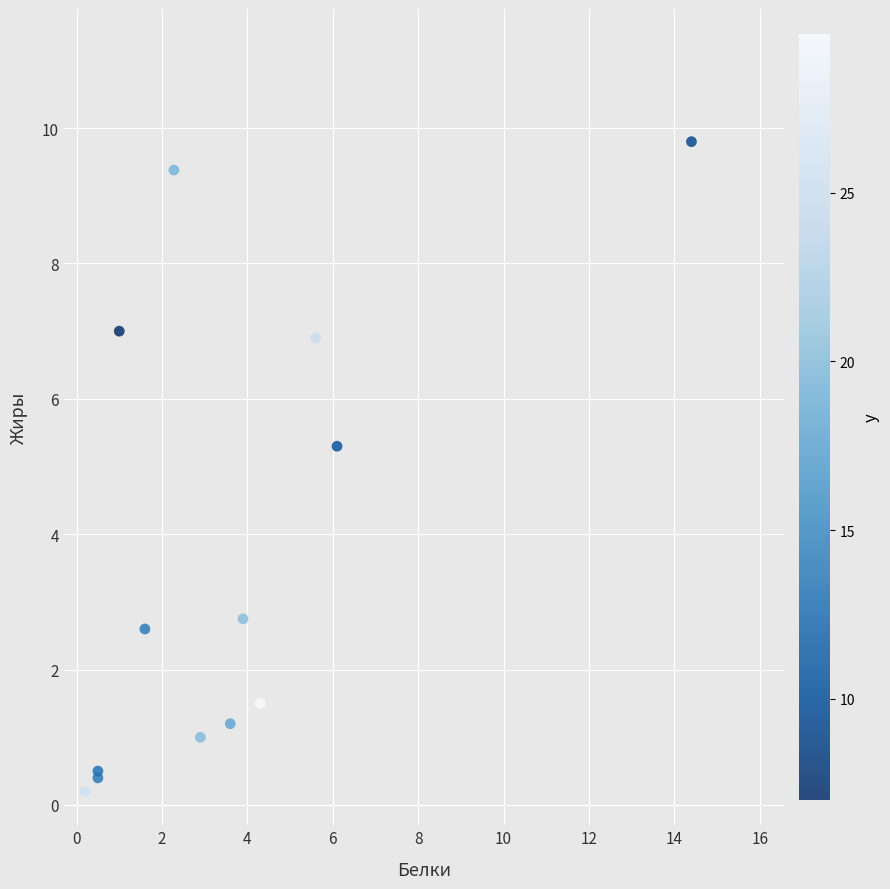

What Y value in the scatter plot is closest to 5?

5.3